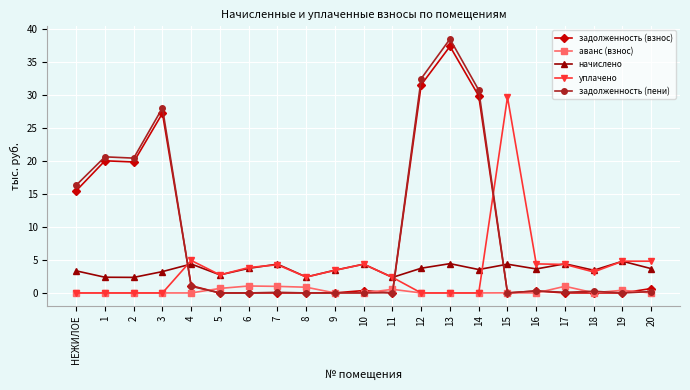

What is the difference between the задолженность (взнос) values at 19 and 14?

29.9